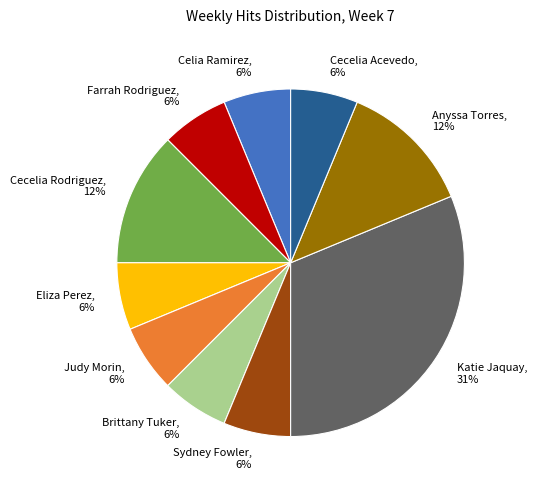

Do Judy Morin and Celia Ramirez together represent more than half of the pie?

No